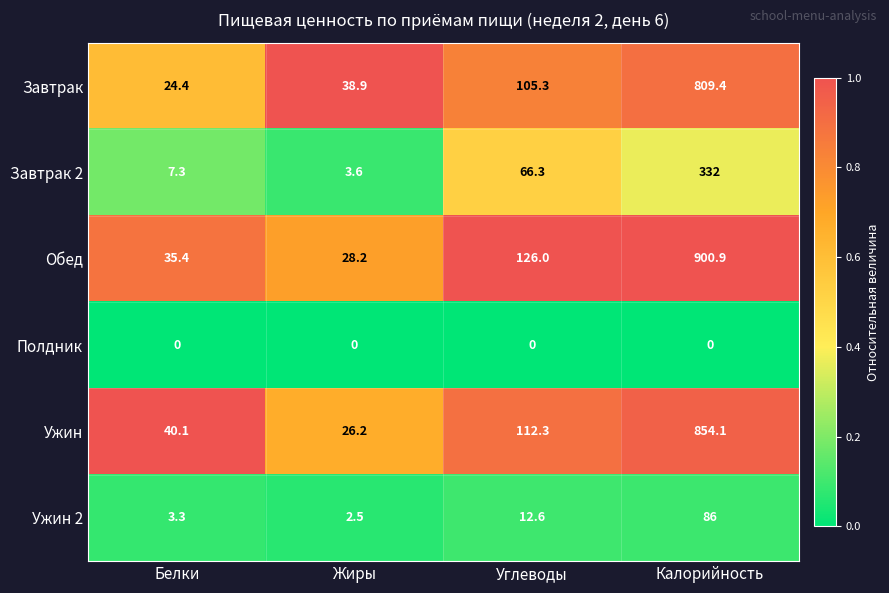

True or false: Ужин has a value of 854.1 at Калорийность.

True